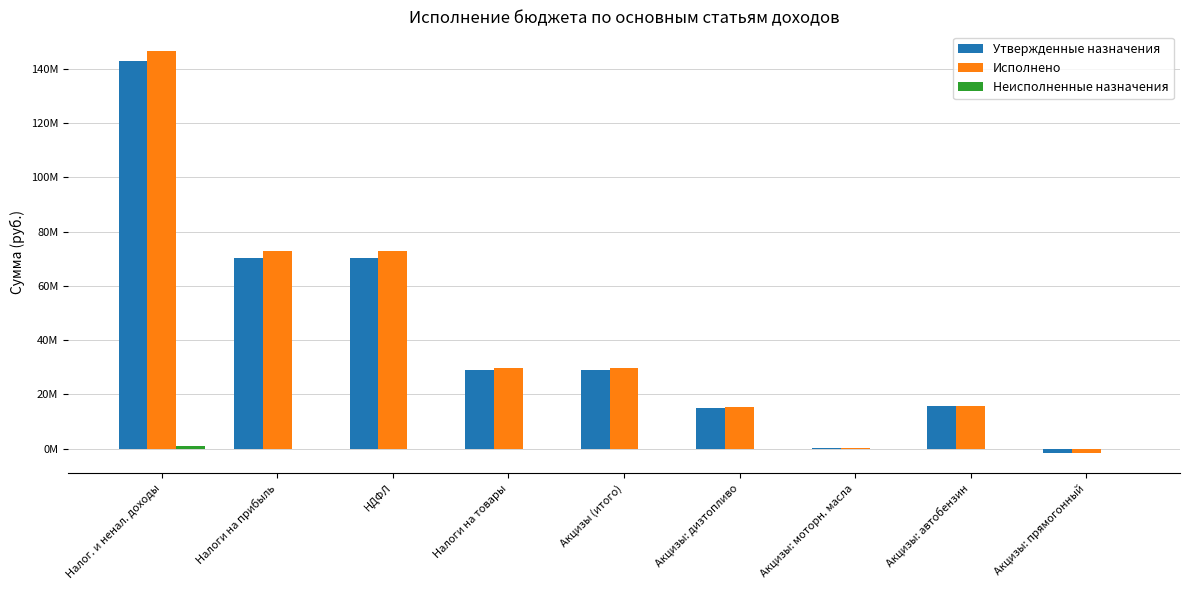

Which label corresponds to the largest value in the chart?

Налог. и ненал. доходы